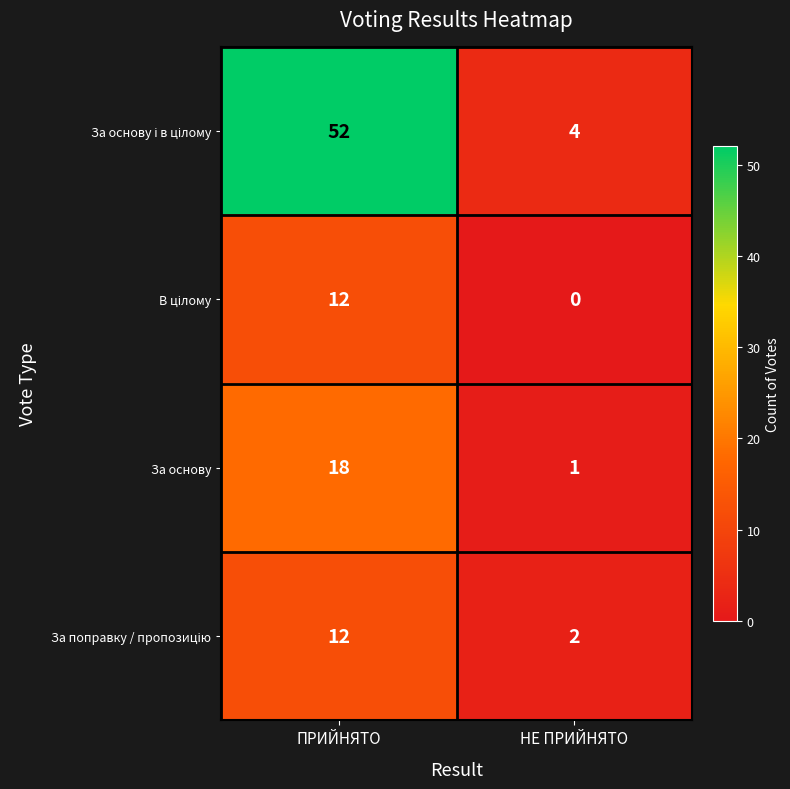

What is the total value across all series at НЕ ПРИЙНЯТО?

7